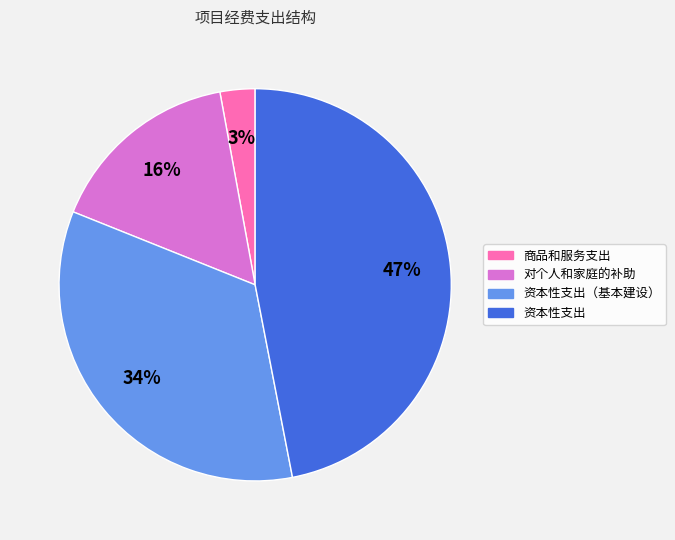

True or false: 资本性支出 accounts for 47% of the total.

True